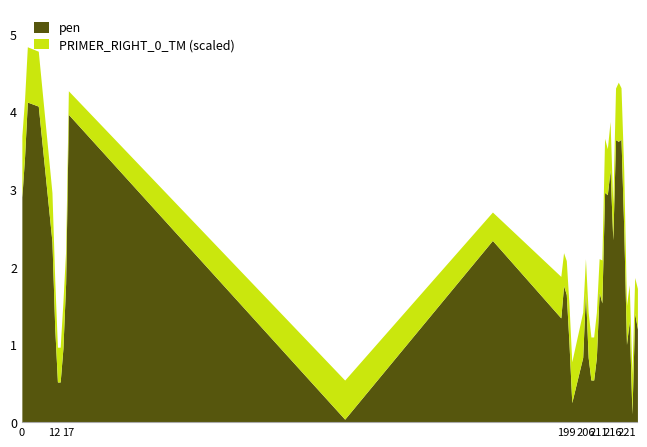

What is the total value across all series at 221?

1.5